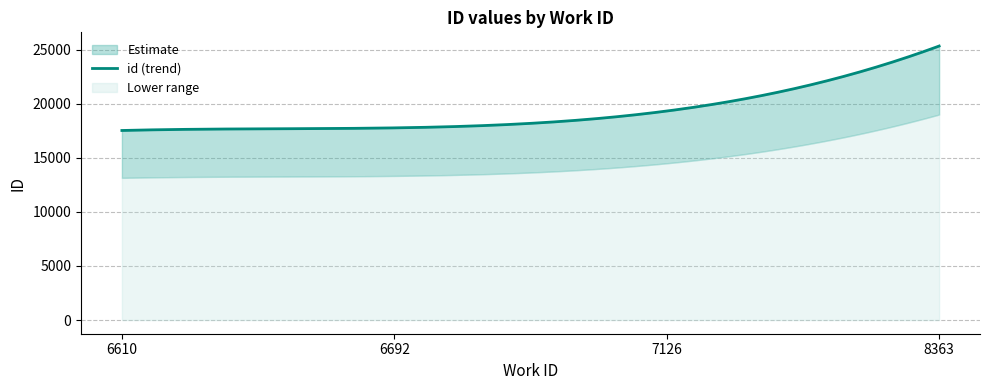

What is the change in value from 6610 to 7126?

+1798